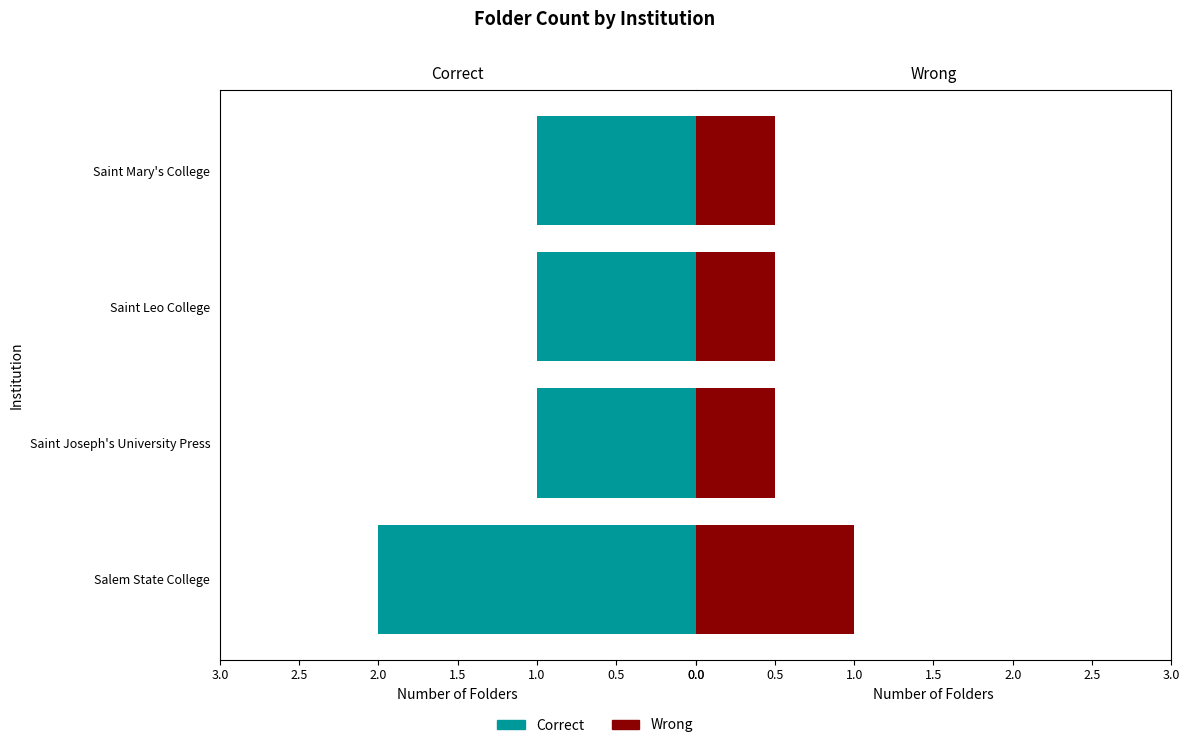

Rank the series by their maximum value, from highest to lowest.

Correct, Wrong